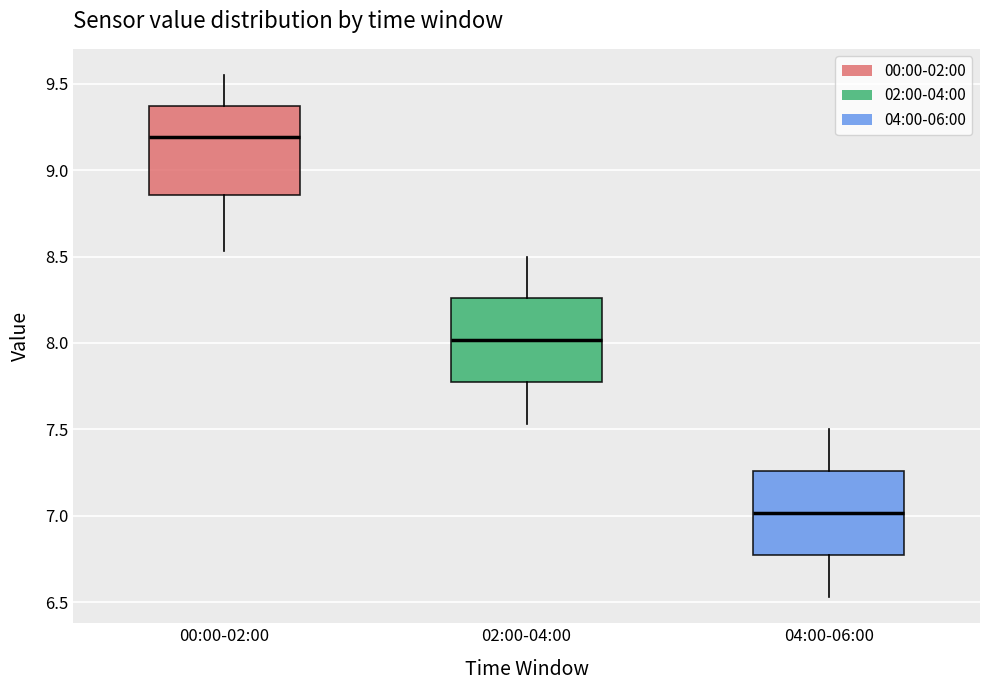

Reading left to right, read every box against the y-axis: the position of its median line, the range the box covers, and the ends of its whiskers. The values are not printed on the chart, so give them approximately, as read against the axis.

00:00-02:00: median 9.20, box 8.85 to 9.35, whiskers 8.55 to 9.55
02:00-04:00: median 8.00, box 7.75 to 8.25, whiskers 7.55 to 8.50
04:00-06:00: median 7.00, box 6.75 to 7.25, whiskers 6.55 to 7.50